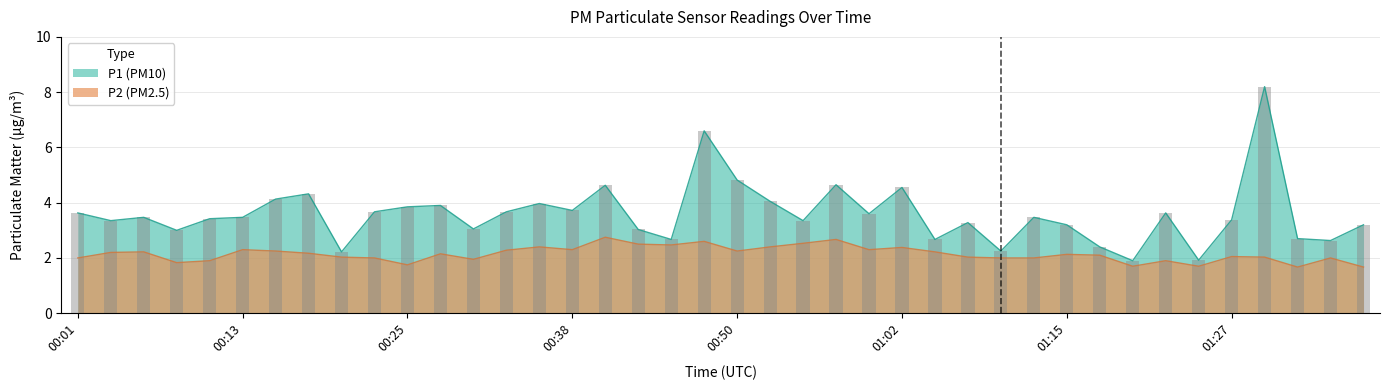

What is the sum of the P1 values at 01:32 and 01:17?

5.1